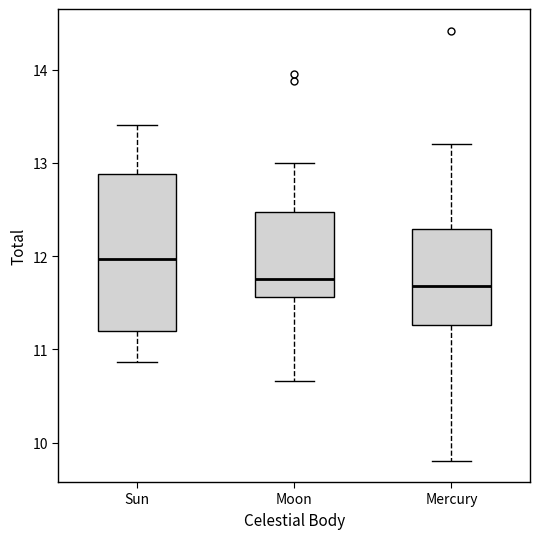

Reading left to right, read every box against the y-axis: the position of its median line, the range the box covers, and the ends of its whiskers. The values are not printed on the chart, so give them approximately, as read against the axis.

Sun: median 12.0, box 11.2 to 12.9, whiskers 10.9 to 13.4
Moon: median 11.8, box 11.6 to 12.5, whiskers 10.7 to 13.0
Mercury: median 11.7, box 11.3 to 12.3, whiskers 9.8 to 13.2